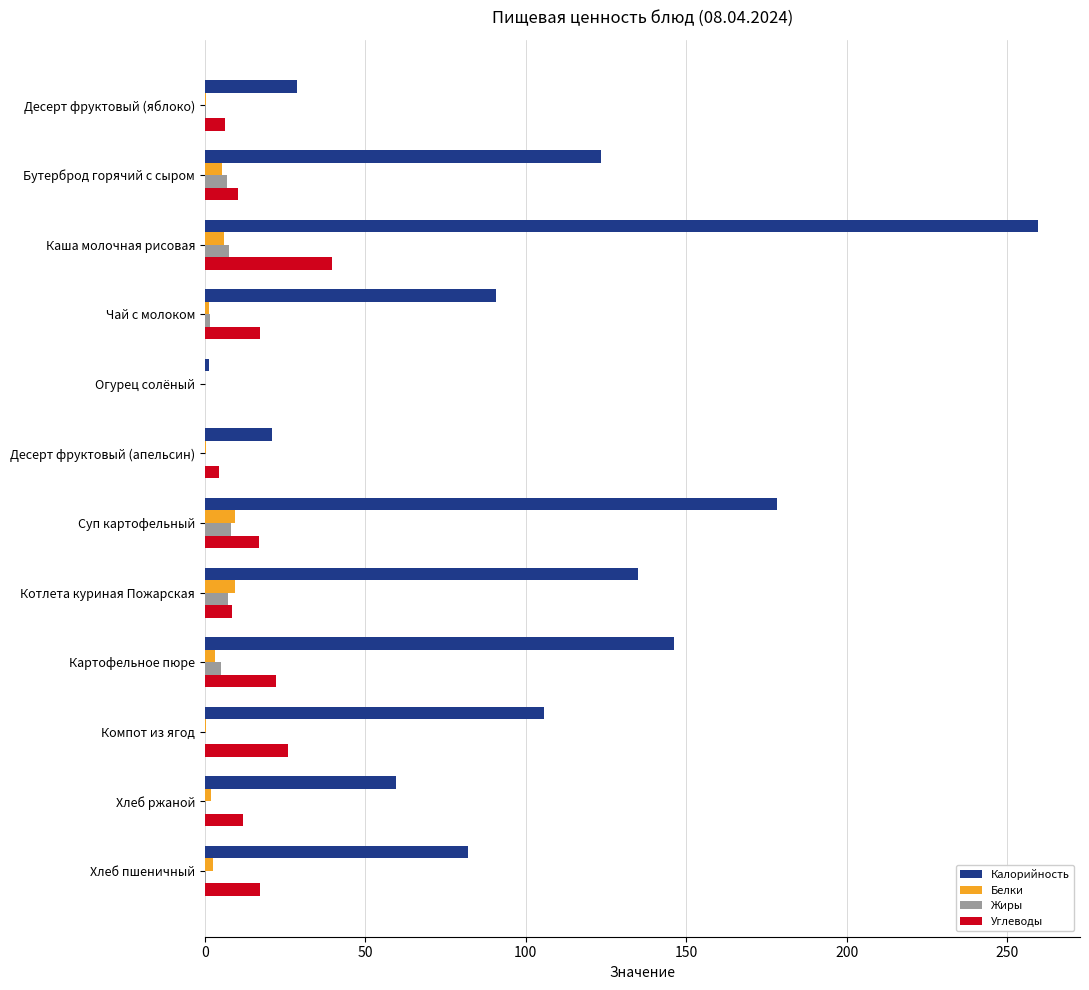

True or false: Углеводы has a value of 16.9 at Суп картофельный.

True